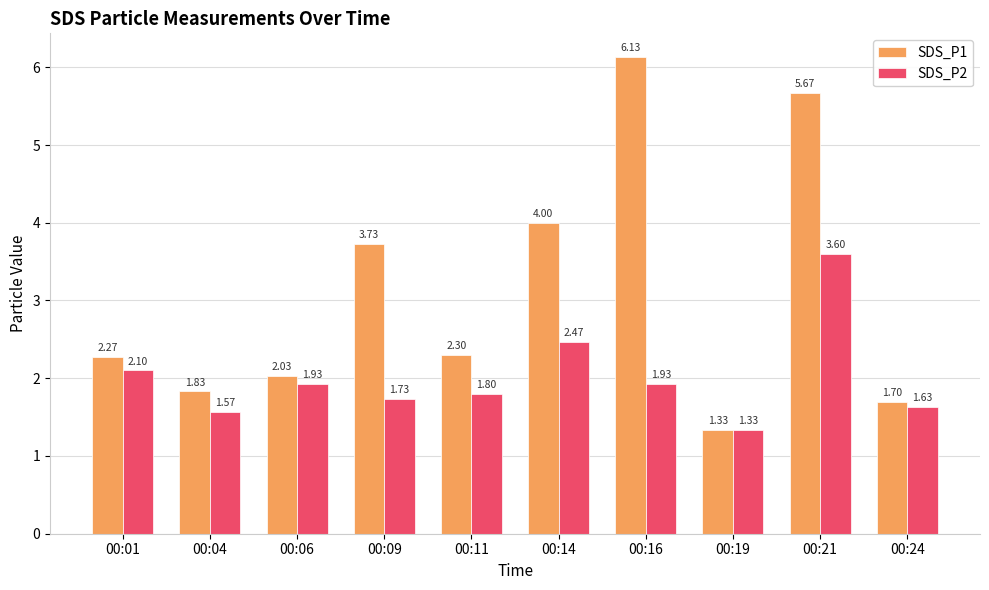

What is the total value across all series at 00:19?

2.7